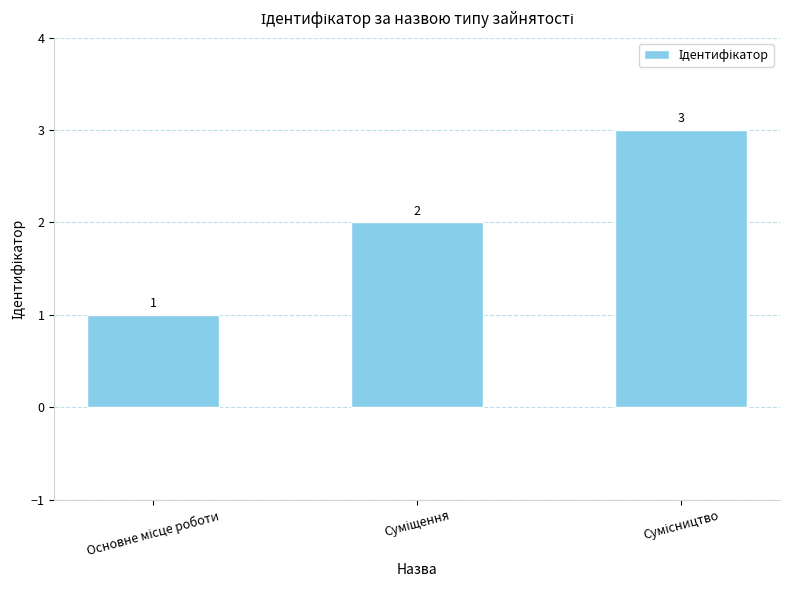

What is the maximum value shown in the chart?

3